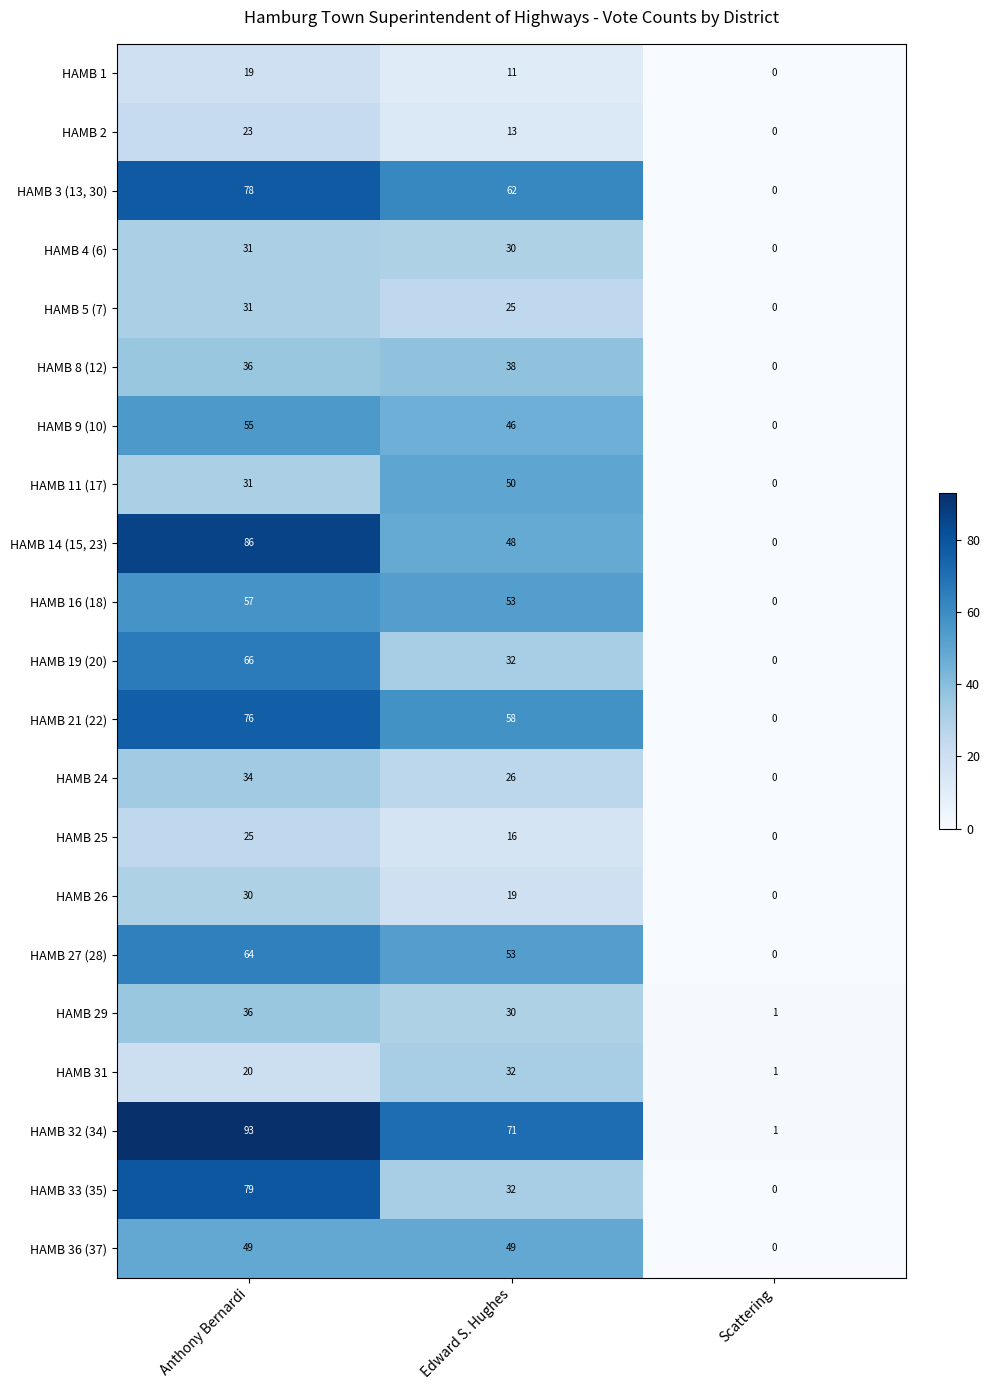

At which label does HAMB 29 first exceed 30?

Anthony Bernardi